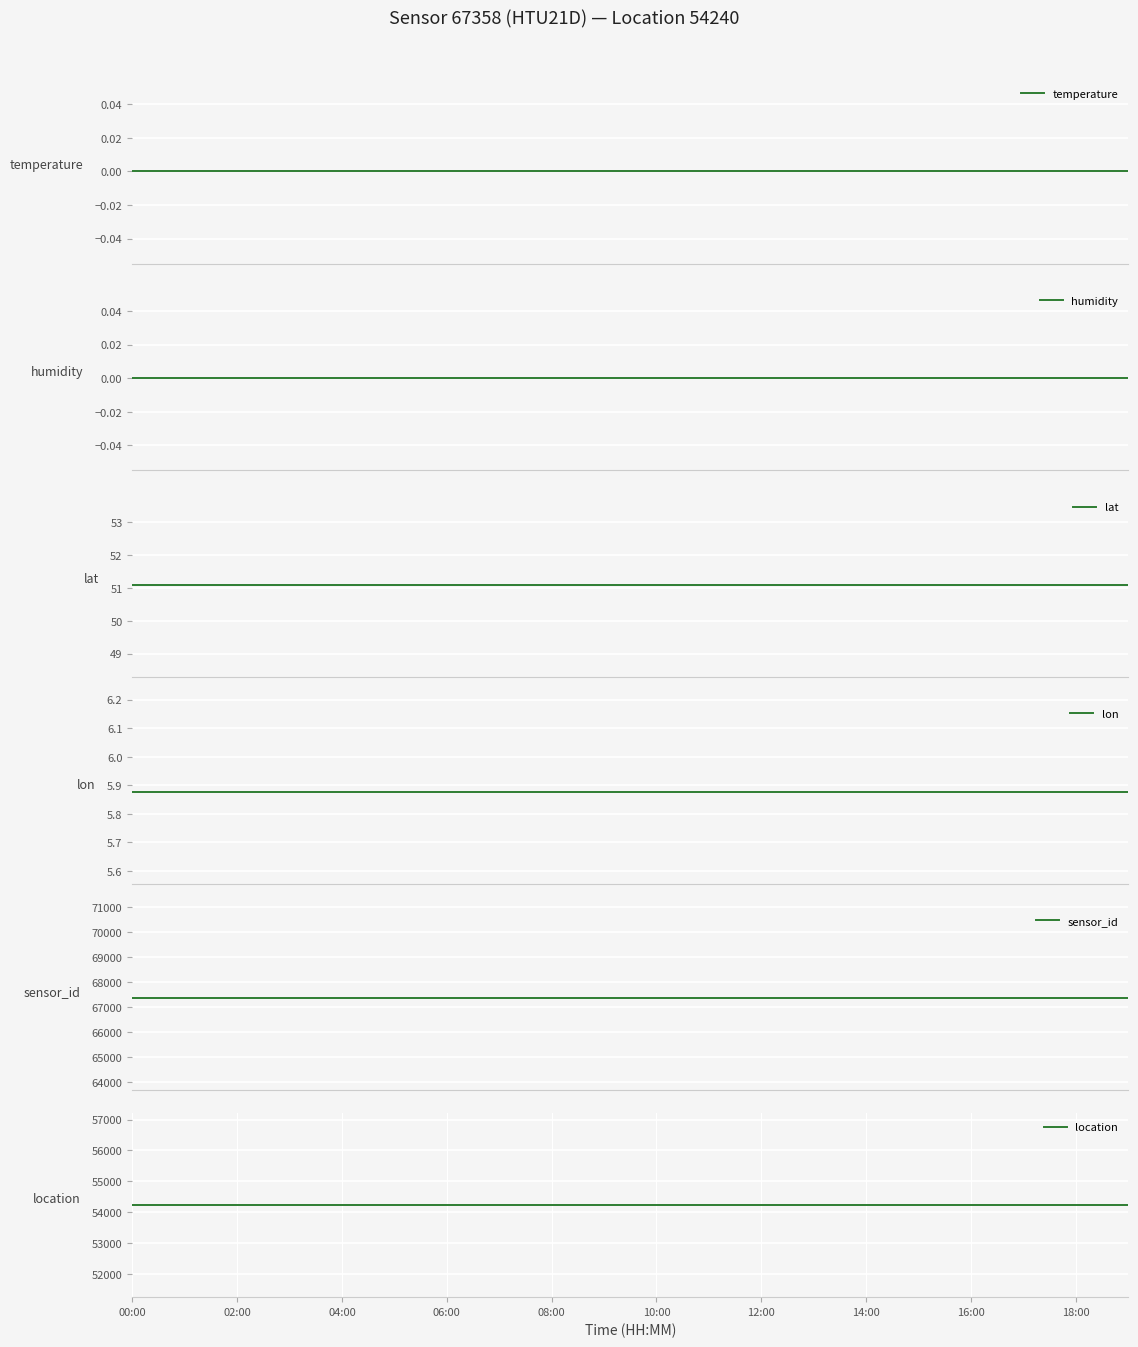

True or false: temperature and lat cross at least once.

False